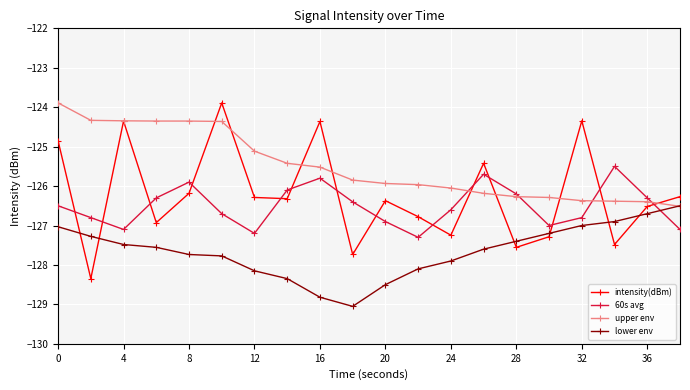

True or false: lower env and 60s avg cross at least once.

True